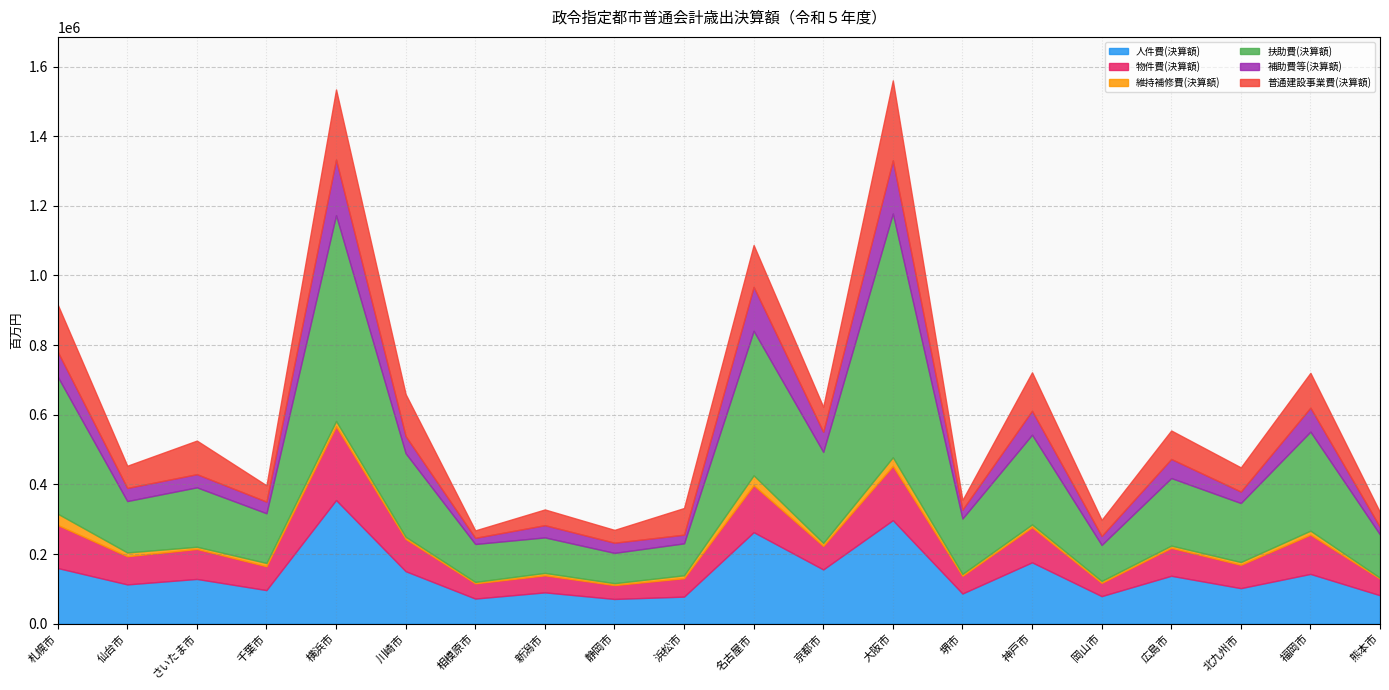

Which series has the widest spread of values?

扶助費(決算額)